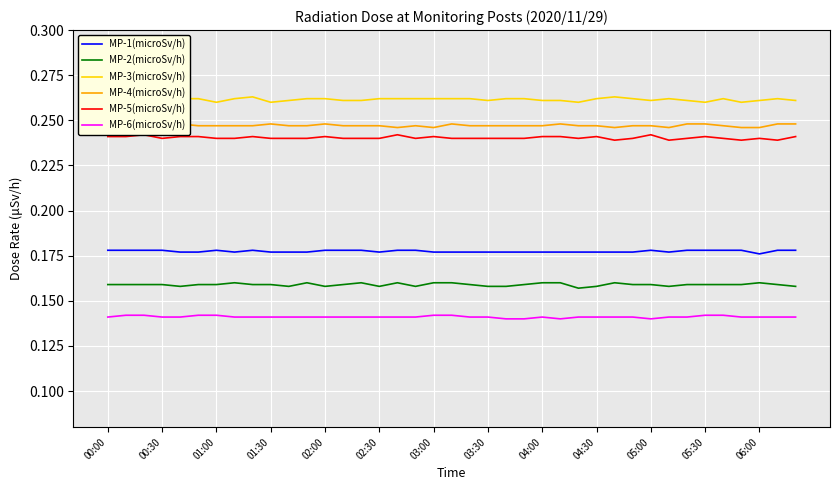

The value of MP-5(microSv/h) at 14 is 0.4. True or false?

False